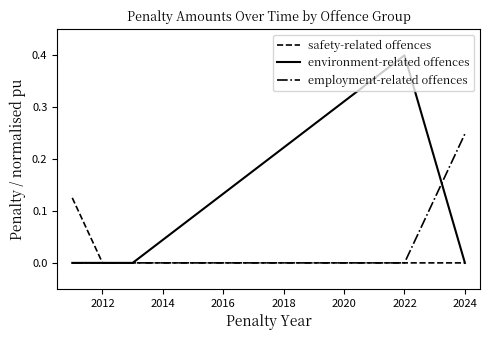

List the series in order of their peak value, highest first.

environment-related offences, employment-related offences, safety-related offences